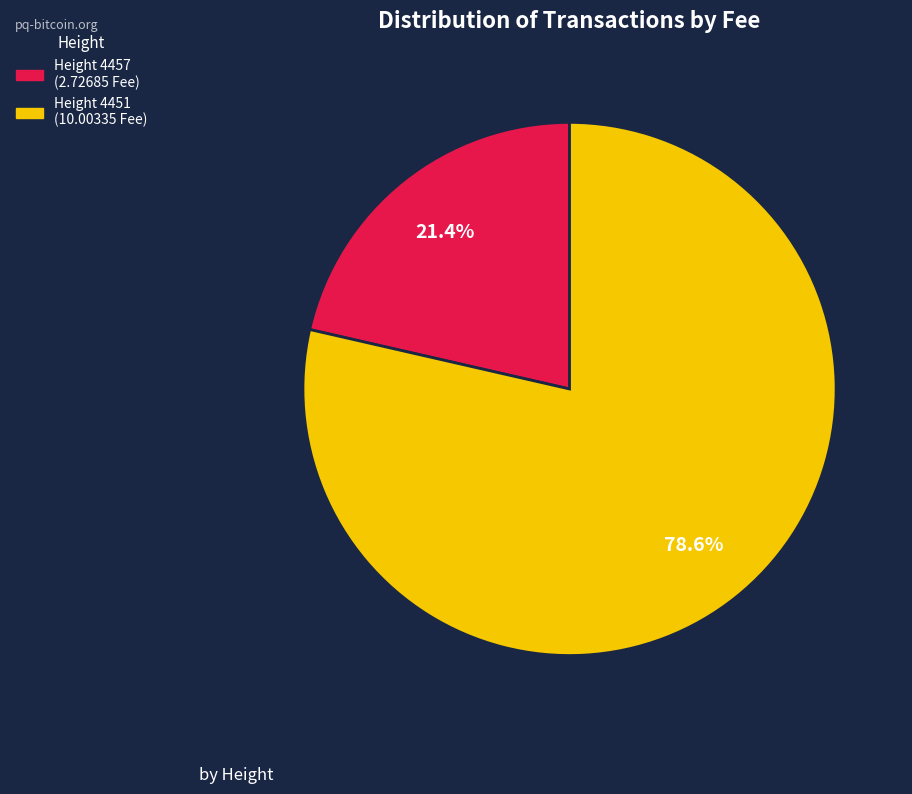

Is there a majority slice in this chart?

Yes